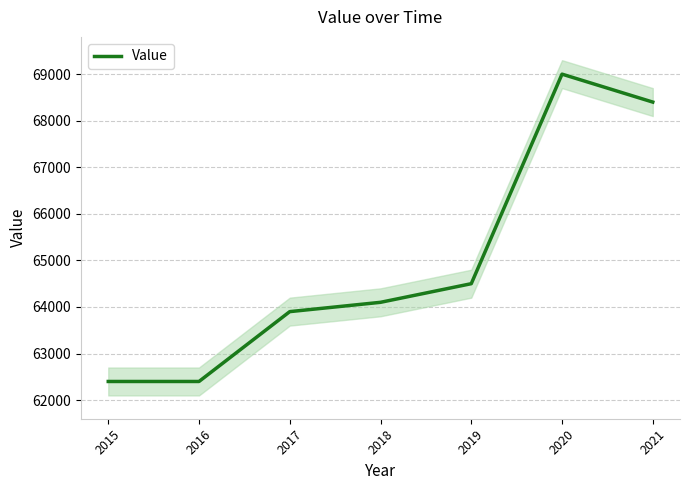

How many values exceed 64100?

3